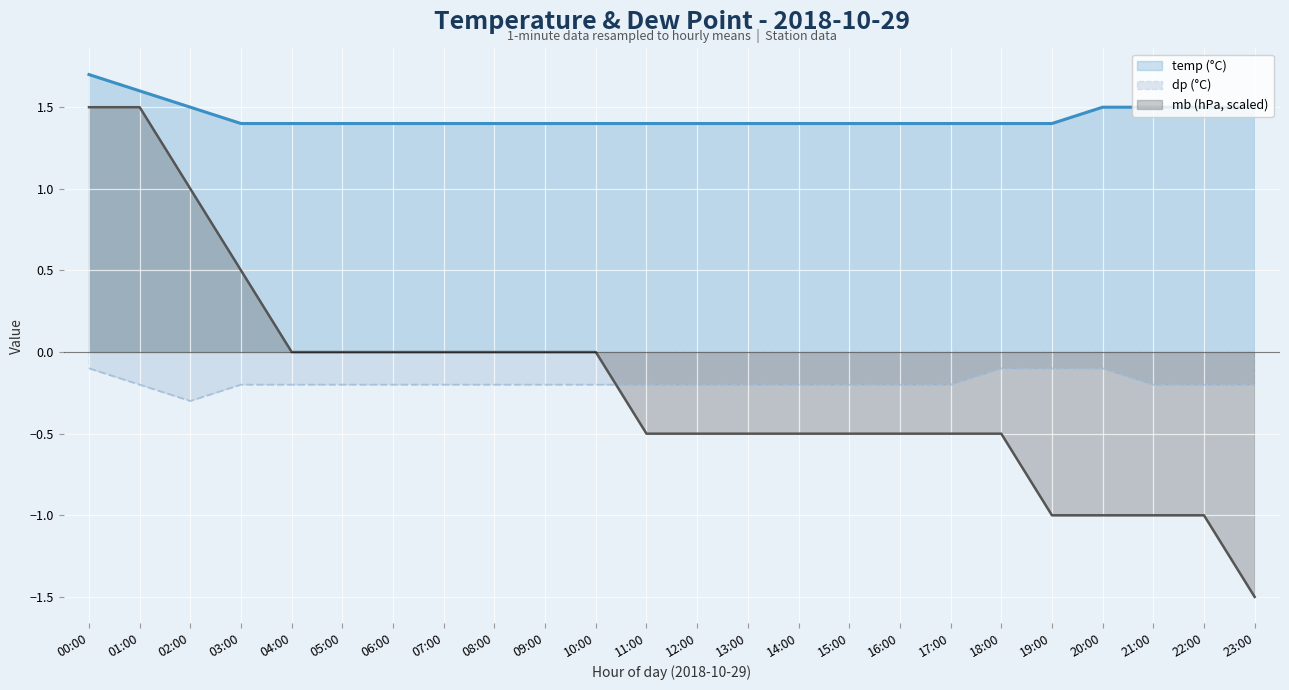

What is the label of the 14th point from the left?

13:00